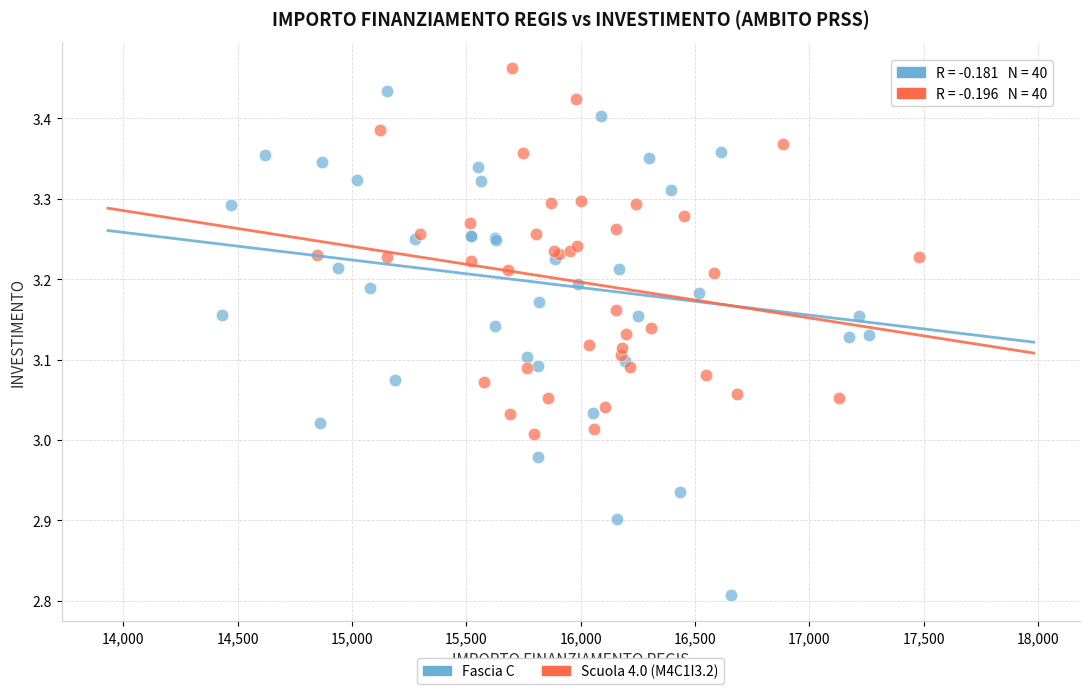

Which series has the largest Y range (max minus min)?

Fascia C